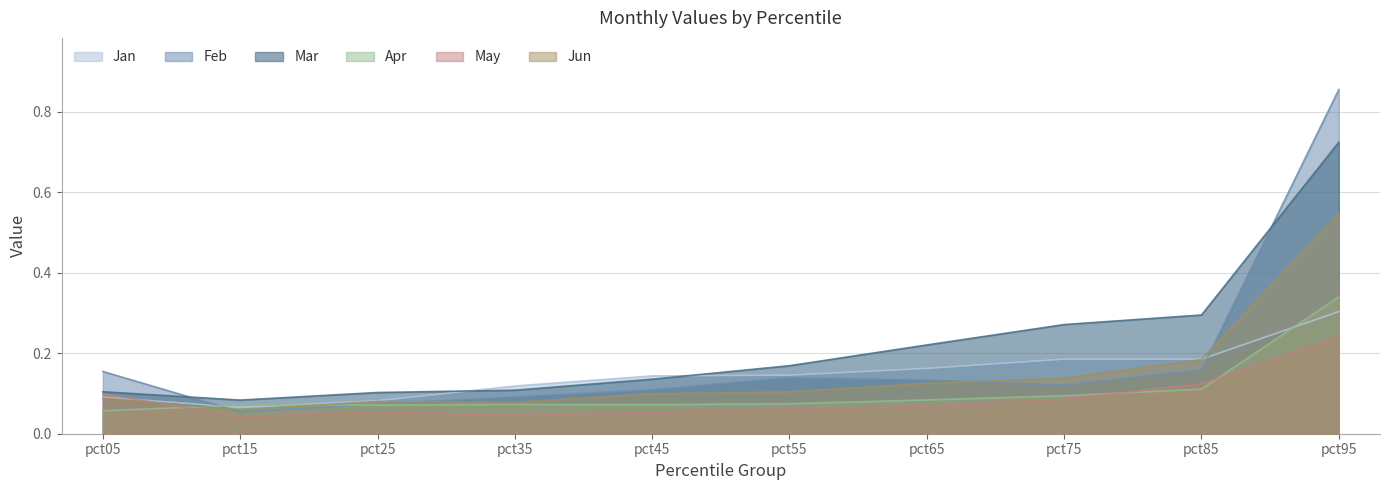

Reading left to right, list all the values displayed in this chart.

Jan: 0.1	0.1	0.1	0.1	0.1	0.1	0.2	0.2	0.2	0.3
Feb: 0.2	0.1	0.1	0.1	0.1	0.1	0.1	0.1	0.2	0.9
Mar: 0.1	0.1	0.1	0.1	0.1	0.2	0.2	0.3	0.3	0.7
Apr: 0.1	0.1	0.1	0.1	0.1	0.1	0.1	0.1	0.1	0.3
May: 0.1	0.0	0.1	0.0	0.1	0.1	0.1	0.1	0.1	0.2
Jun: 0.1	0.1	0.1	0.1	0.1	0.1	0.1	0.1	0.2	0.5